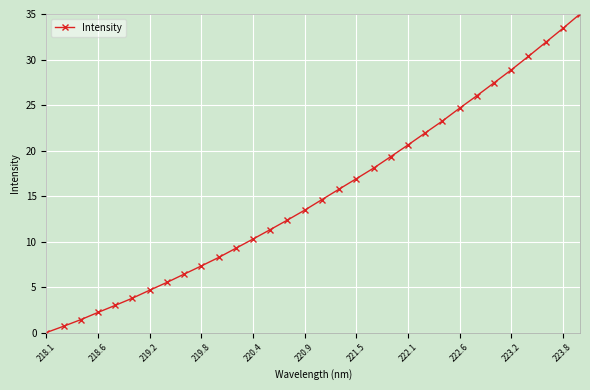

What is the value of the 14th point from the left?

11.3